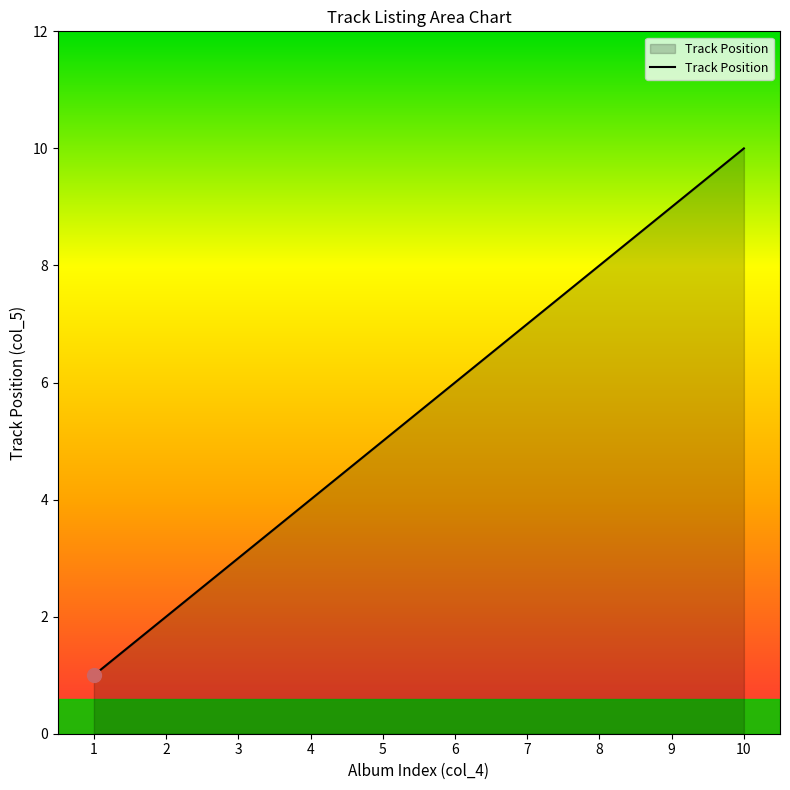

Which label corresponds to the largest value in the chart?

10